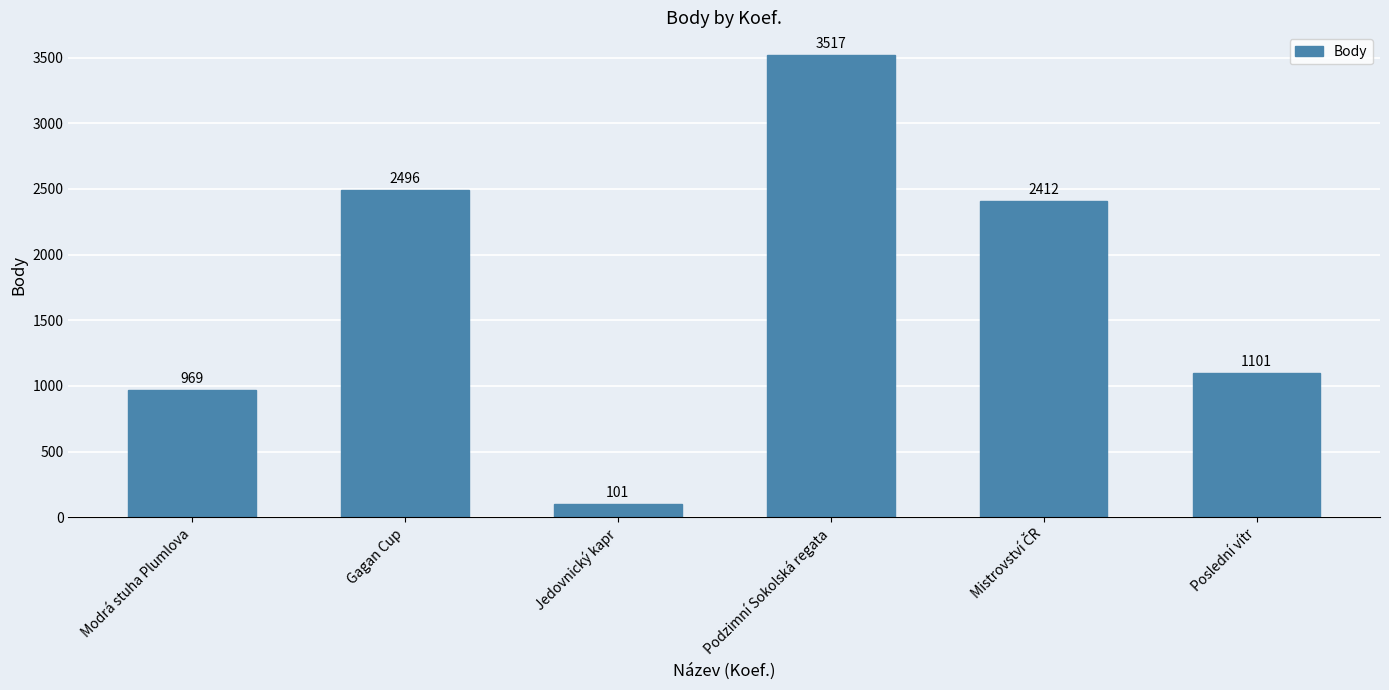

Where does the data first go above 2412?

Gagan Cup